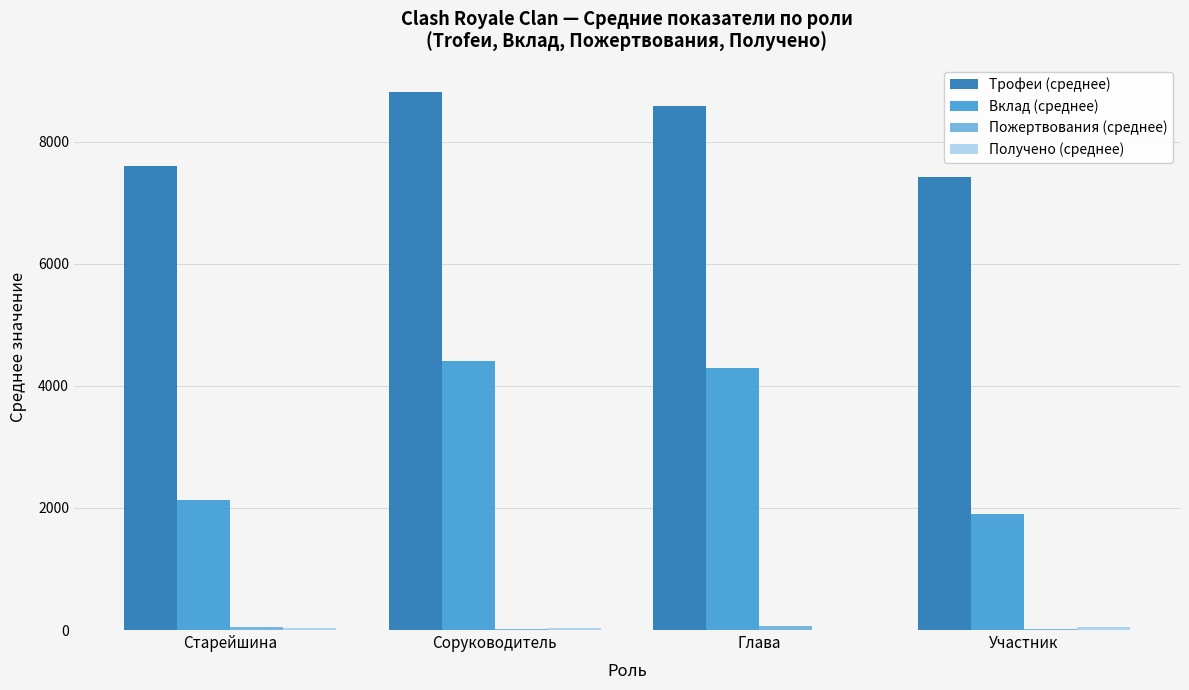

Which series has the largest total across all categories?

Трофеи (среднее)